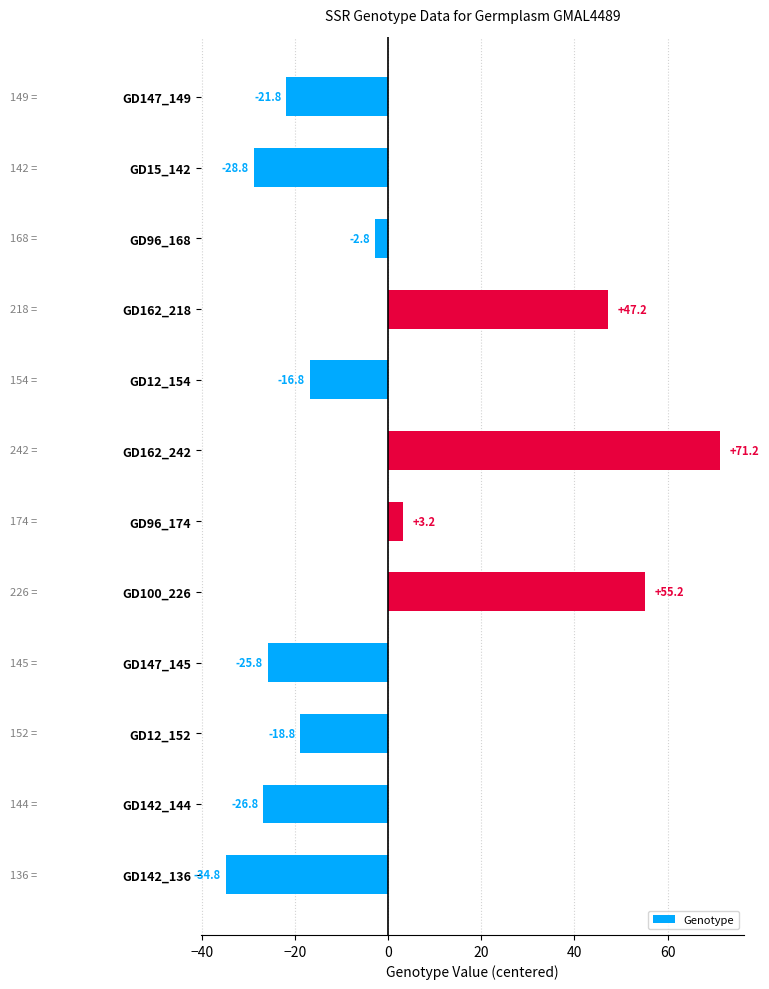

Which label corresponds to the largest value in the chart?

GD162_242